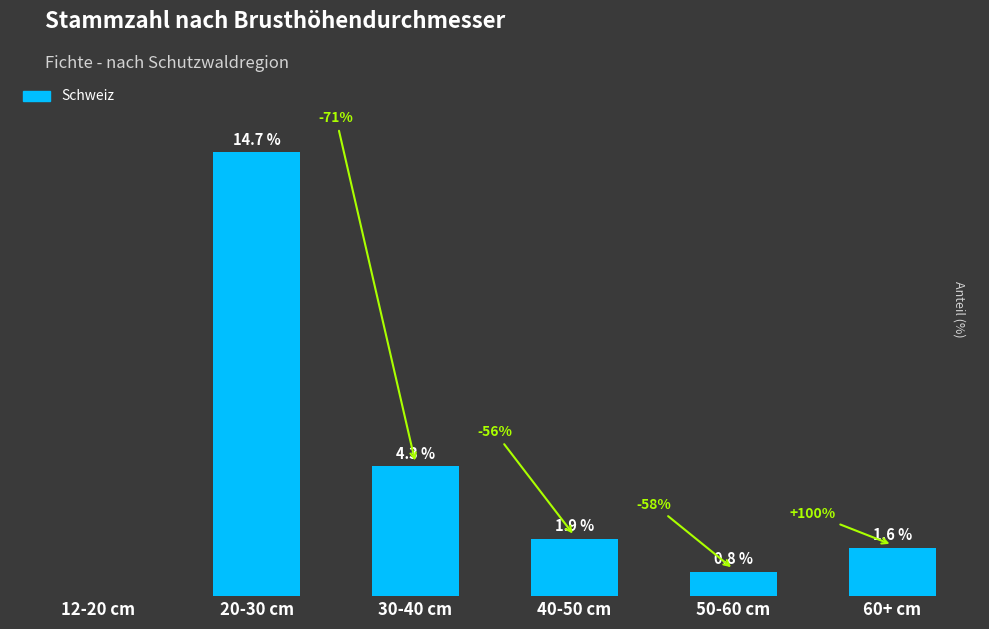

Between 30-40 cm and 40-50 cm, which is larger?

30-40 cm